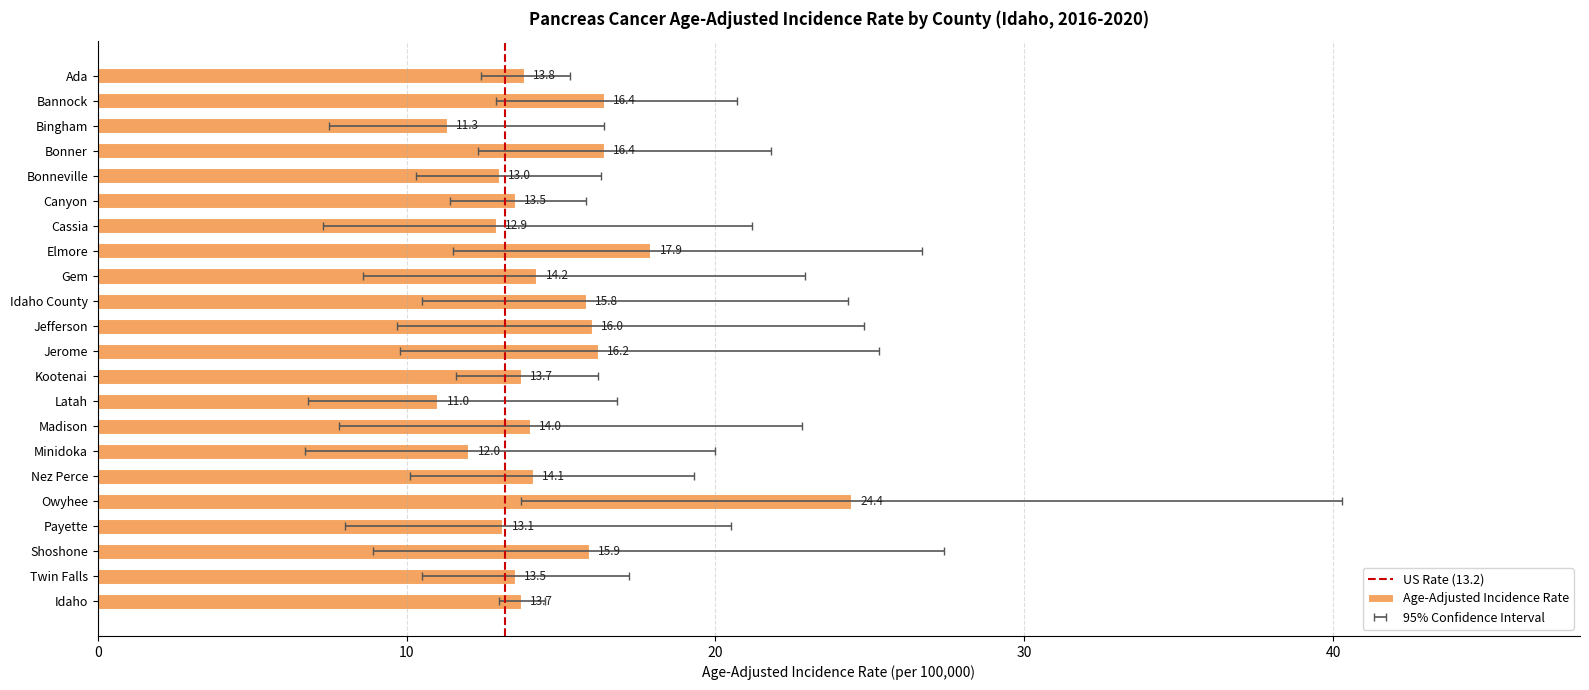

Rank the series by their maximum value, from highest to lowest.

Upper 95% CI, Age-Adjusted Incidence Rate, Lower 95% CI